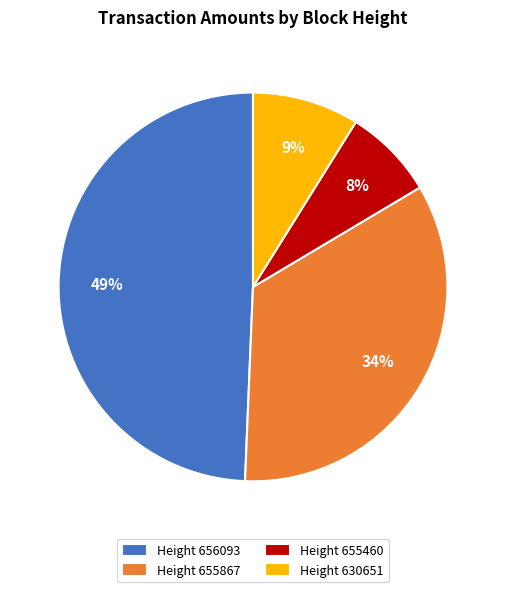

To the nearest percent, what percentage of the pie is Height 656093?

49%